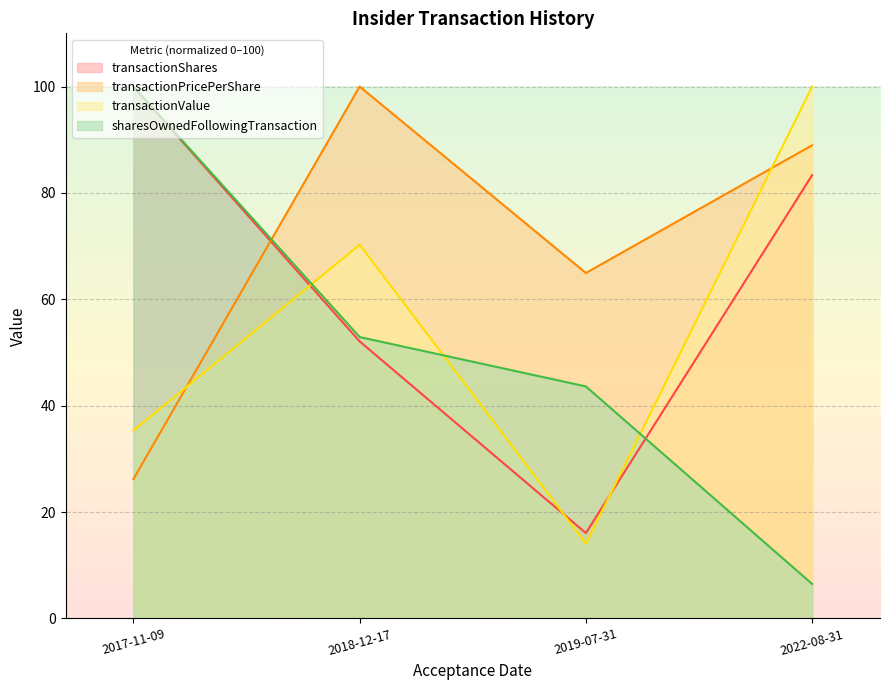

True or false: transactionShares has more than 1 interior local peaks.

False